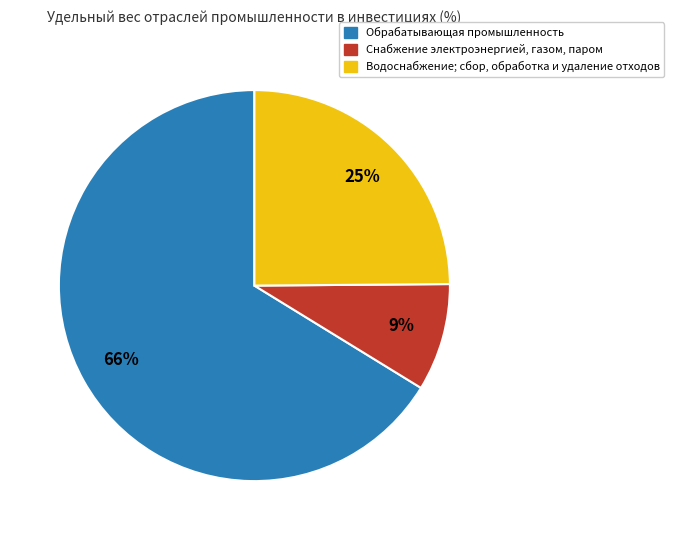

Which has a higher value, Обрабатывающая промышленность or Снабжение электроэнергией, газом, паром?

Обрабатывающая промышленность